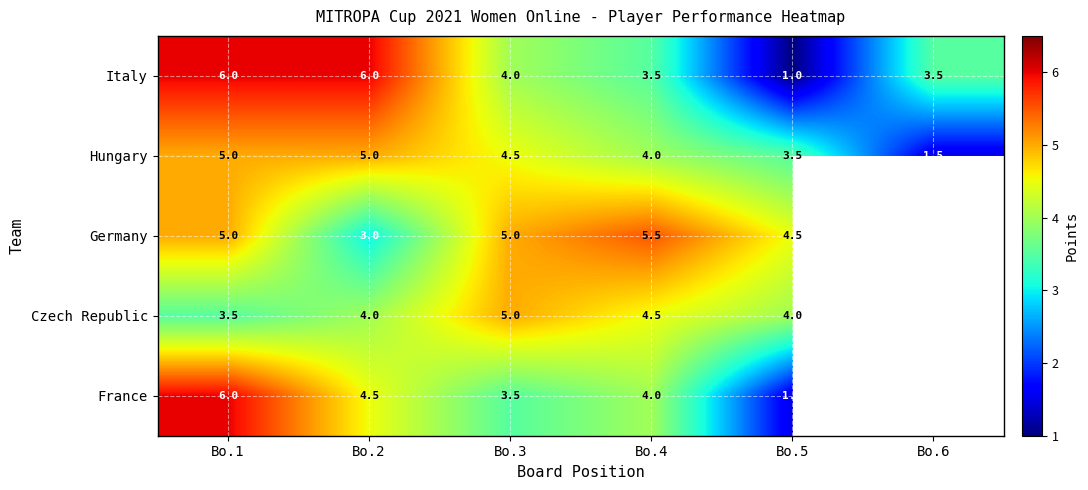

Between Bo.1 and Bo.5, which series saw the biggest shift?

Italy